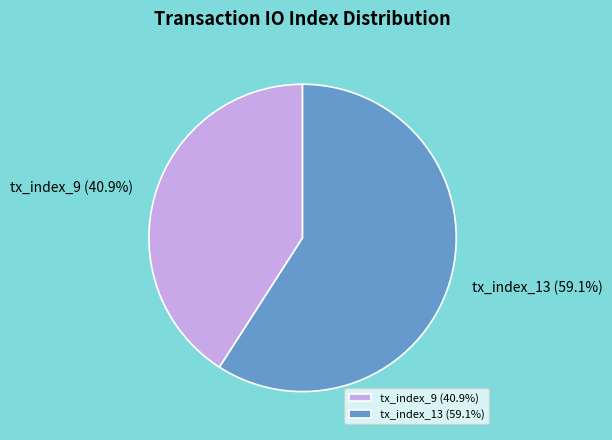

What percentage is the tx_index_9 slice, to the nearest percent?

41%